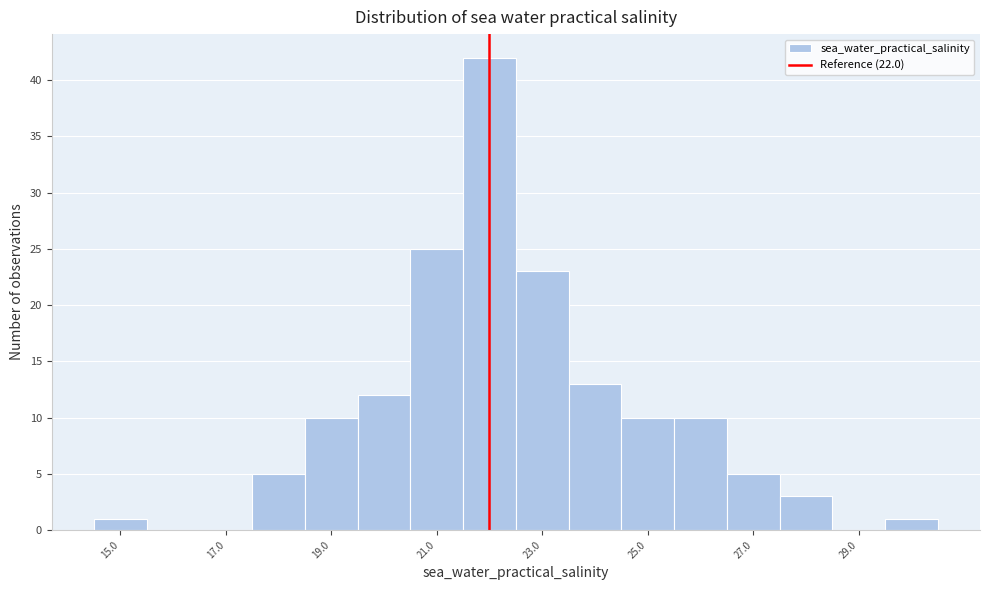

Reading left to right, list every bar in this chart as the range it spans on the x-axis followed by its height. Neither the bar edges nor the heights are printed on the chart, so give them approximately, as read against the axes.

14.5 to 15.5: 1
15.5 to 16.5: 0
16.5 to 17.5: 0
17.5 to 18.5: 5
18.5 to 19.5: 10
19.5 to 20.5: 12
20.5 to 21.5: 25
21.5 to 22.5: 42
22.5 to 23.5: 23
23.5 to 24.5: 13
24.5 to 25.5: 10
25.5 to 26.5: 10
26.5 to 27.5: 5
27.5 to 28.5: 3
28.5 to 29.5: 0
29.5 to 30.5: 1